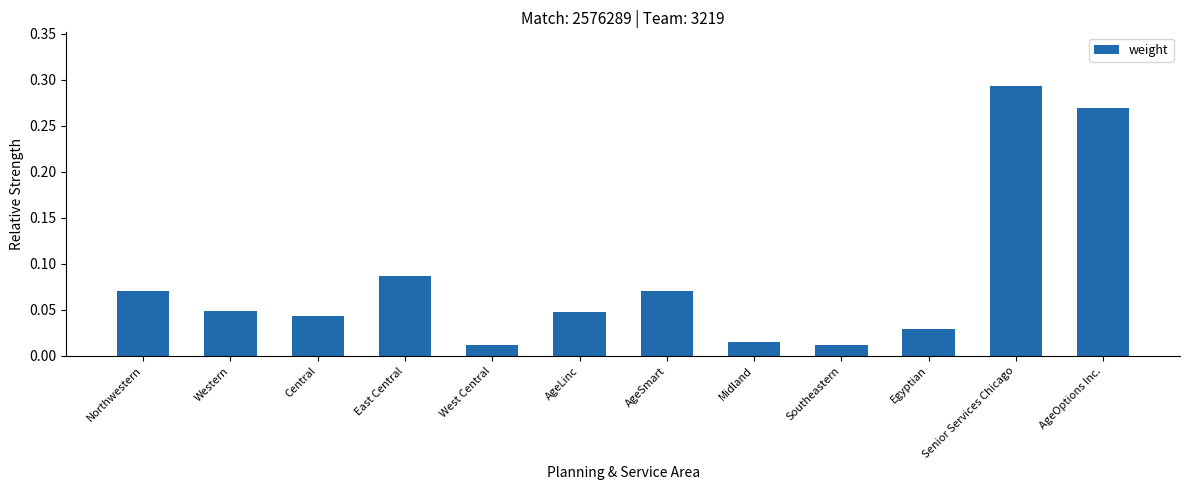

True or false: the data shows 0.5 at Senior Services Chicago.

False